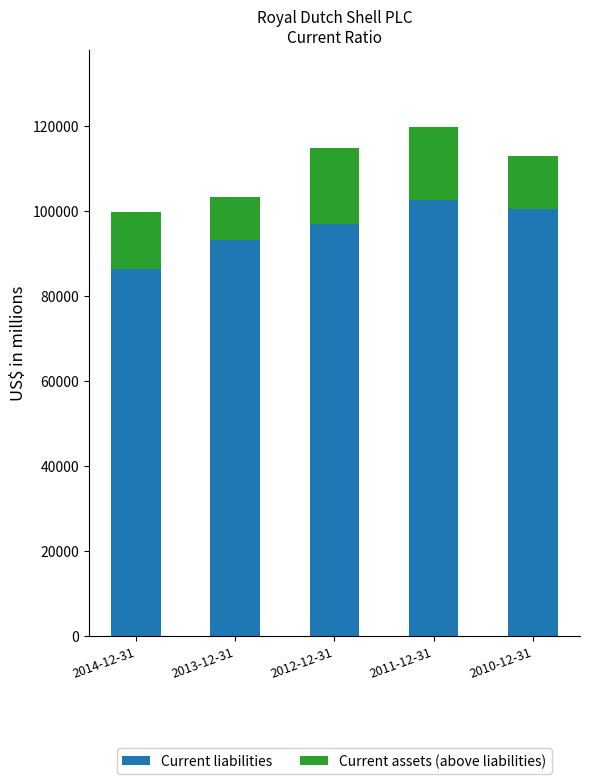

What are all the series names shown in the legend?

Current liabilities, Current assets (above liabilities)